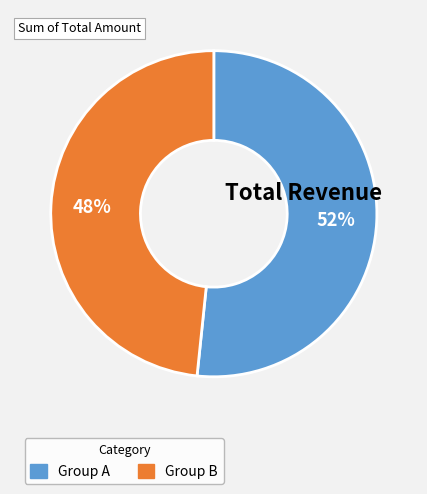

To the nearest percent, what is the average slice percentage?

50%